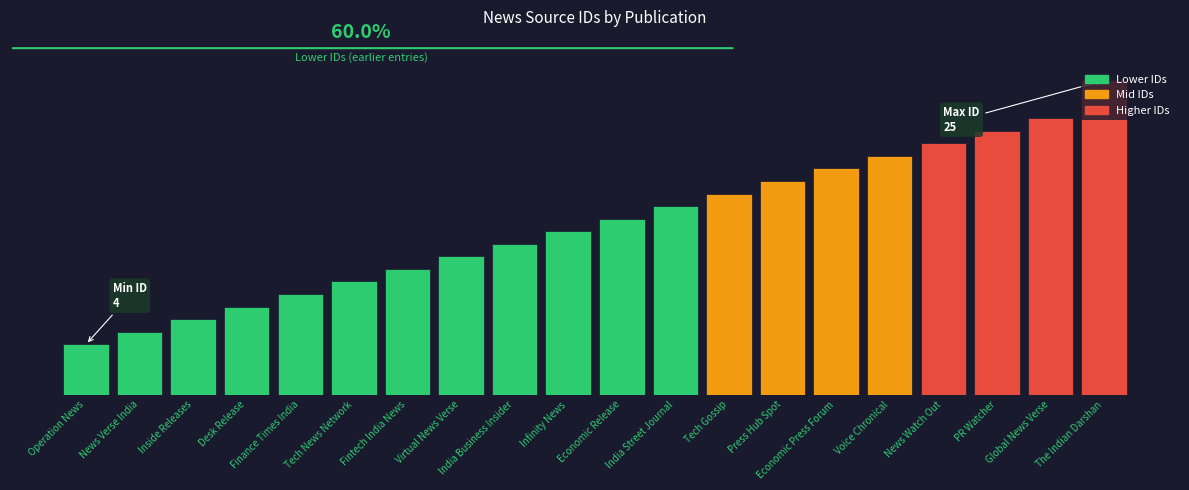

Does the chart contain any negative values?

No